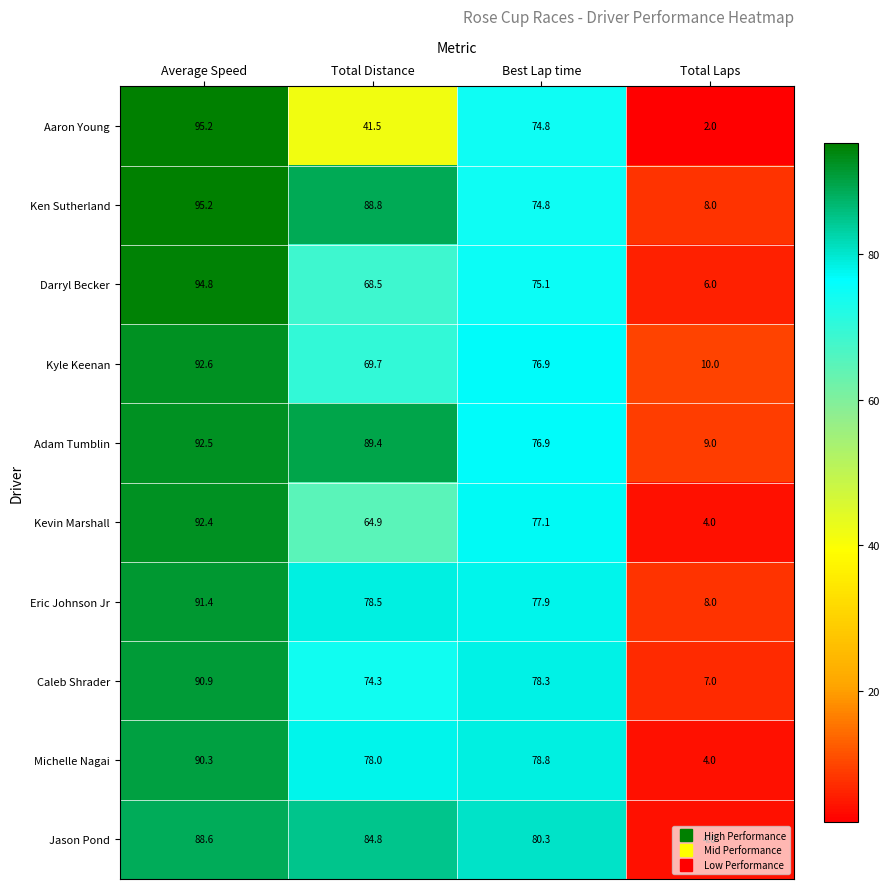

Count the number of data series in this chart.

10